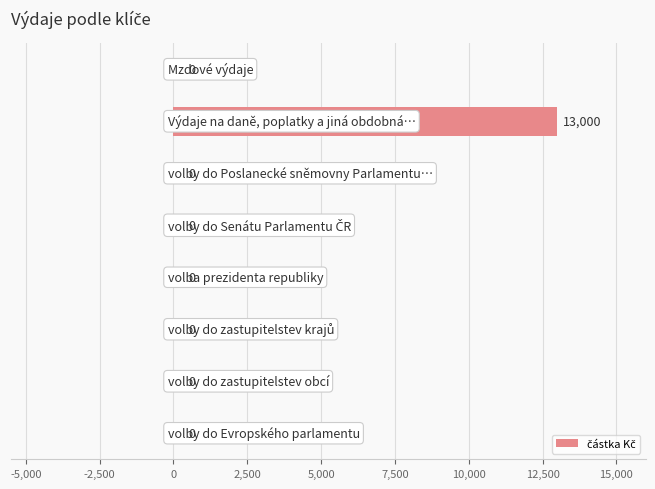

What is the sum of all values?

13000